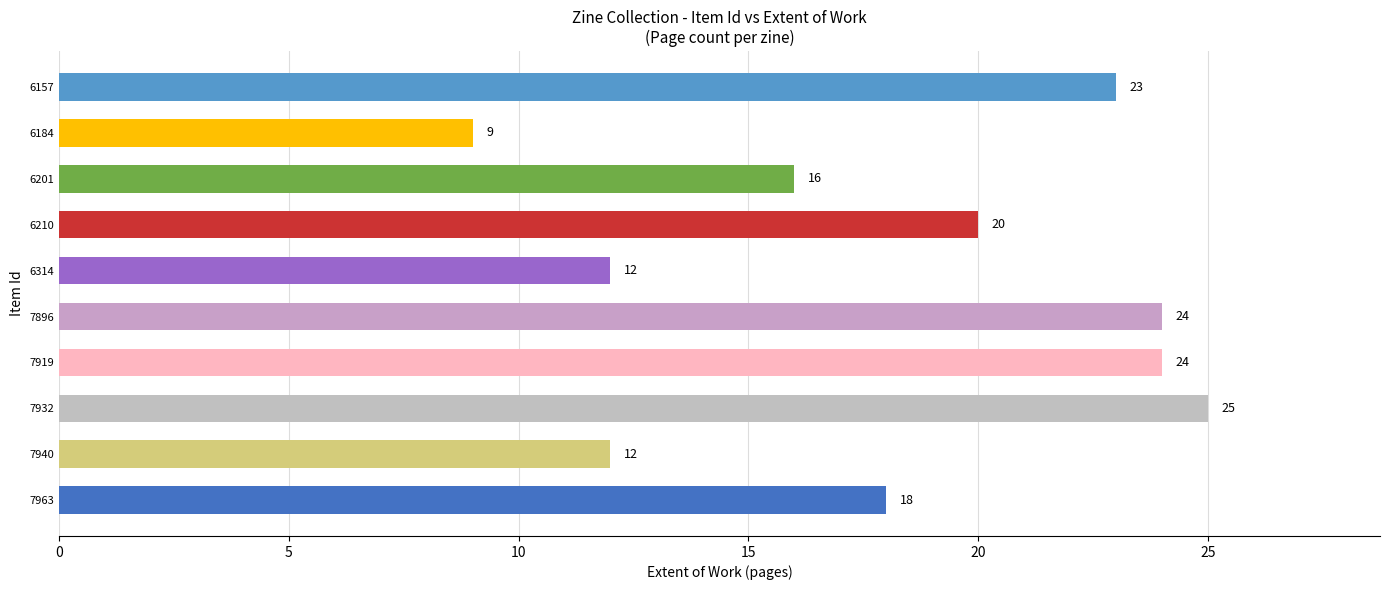

What is the minimum value shown in the chart?

9